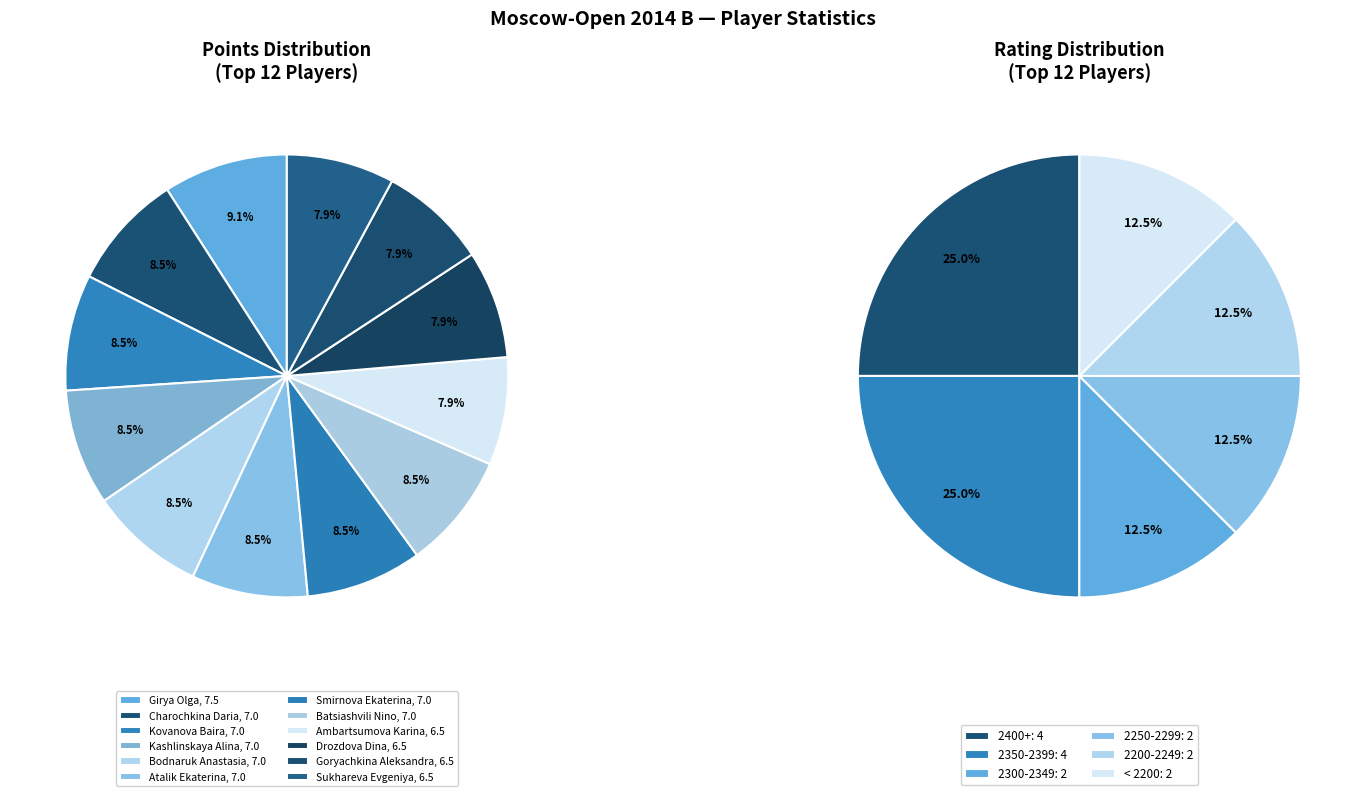

To the nearest percent, what is the difference between the largest and smallest slice percentages?

1%